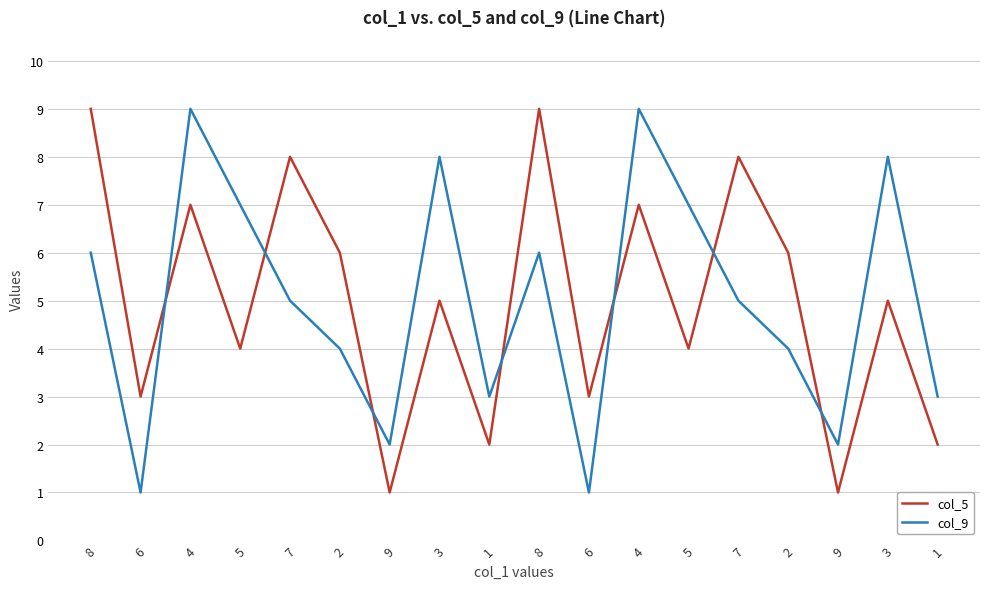

Is this an area chart (filled region under the line)?

No